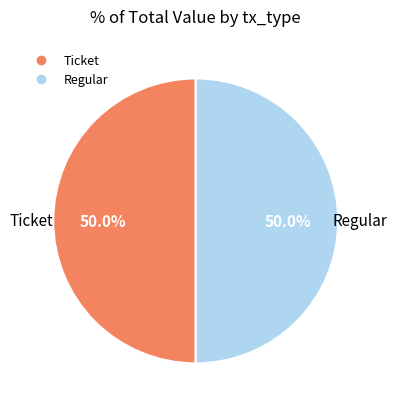

How many segments does this pie chart have?

2